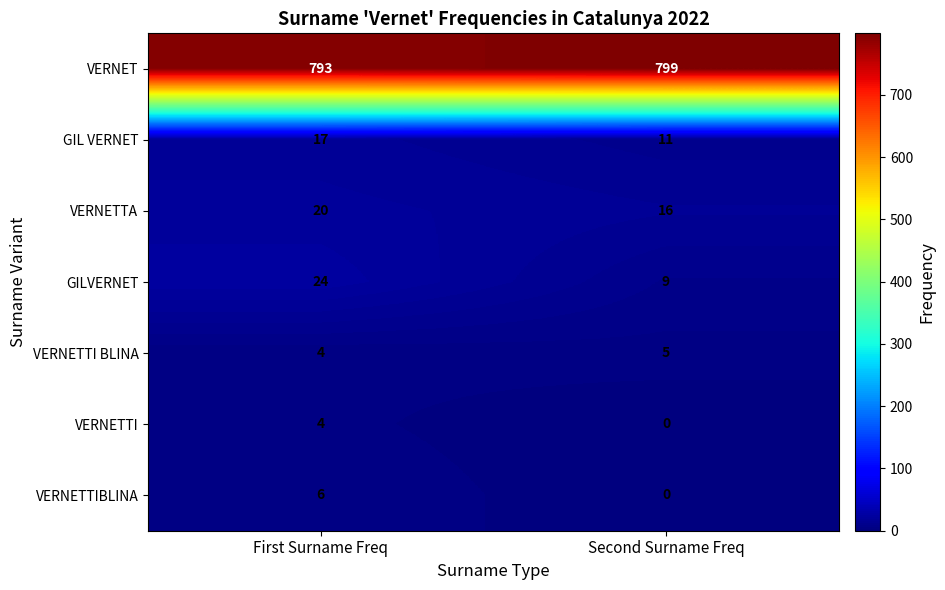

Which series has the largest total across all categories?

VERNET